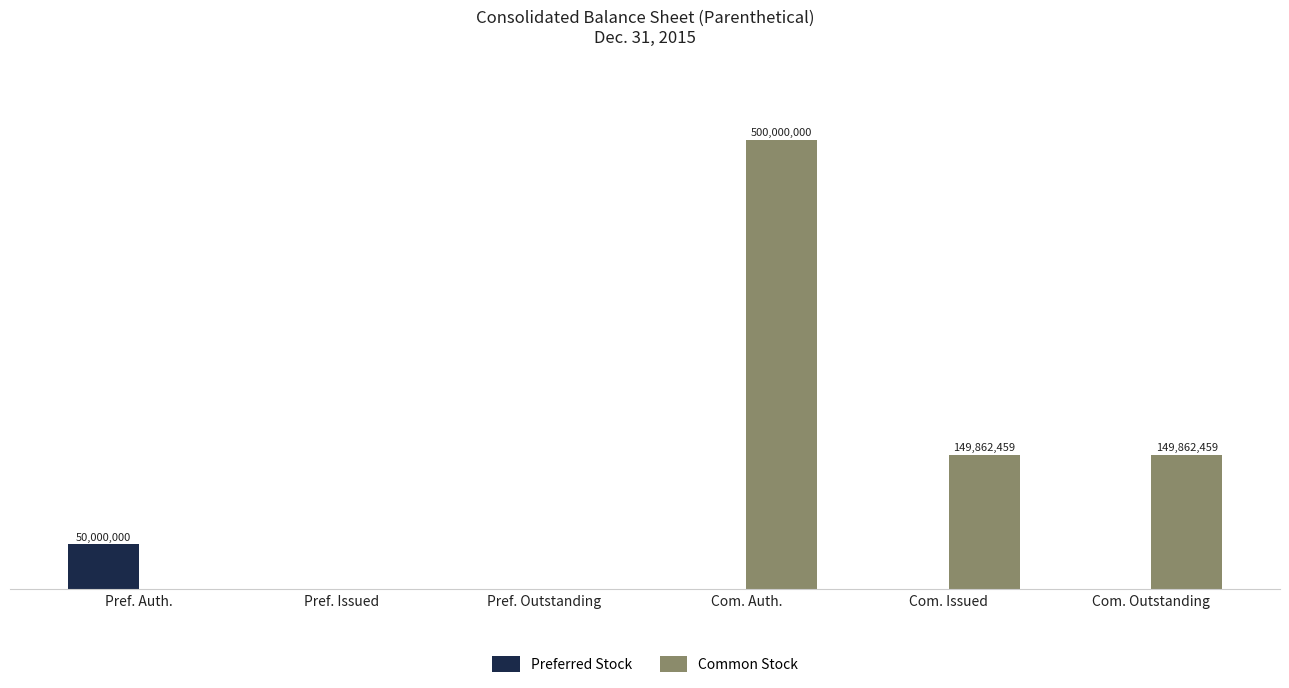

Reading left to right, transcribe all the data shown in this chart.

Preferred Stock: Pref. Auth.=50000000	Pref. Issued=0	Pref. Outstanding=0	Com. Auth.=0	Com. Issued=0	Com. Outstanding=0
Common Stock: Pref. Auth.=0	Pref. Issued=0	Pref. Outstanding=0	Com. Auth.=500000000	Com. Issued=149862459	Com. Outstanding=149862459